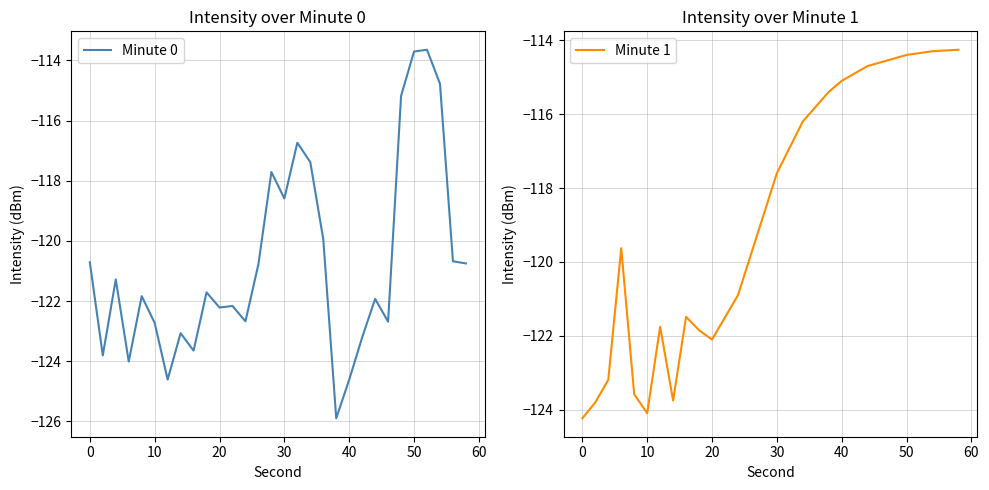

What is the highest value of the Minute 1 series?

-114.3